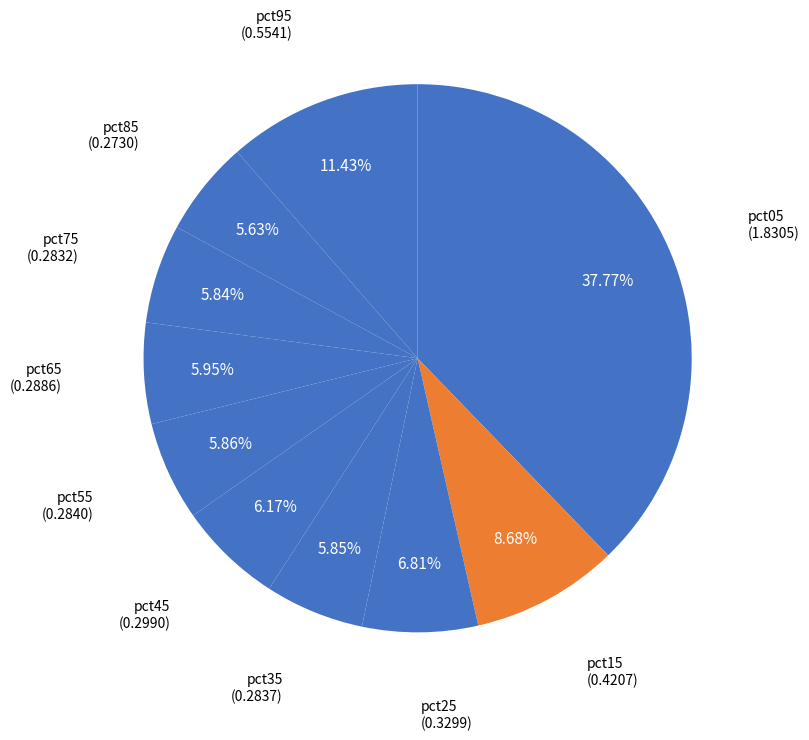

Which slice is the smallest?

pct85